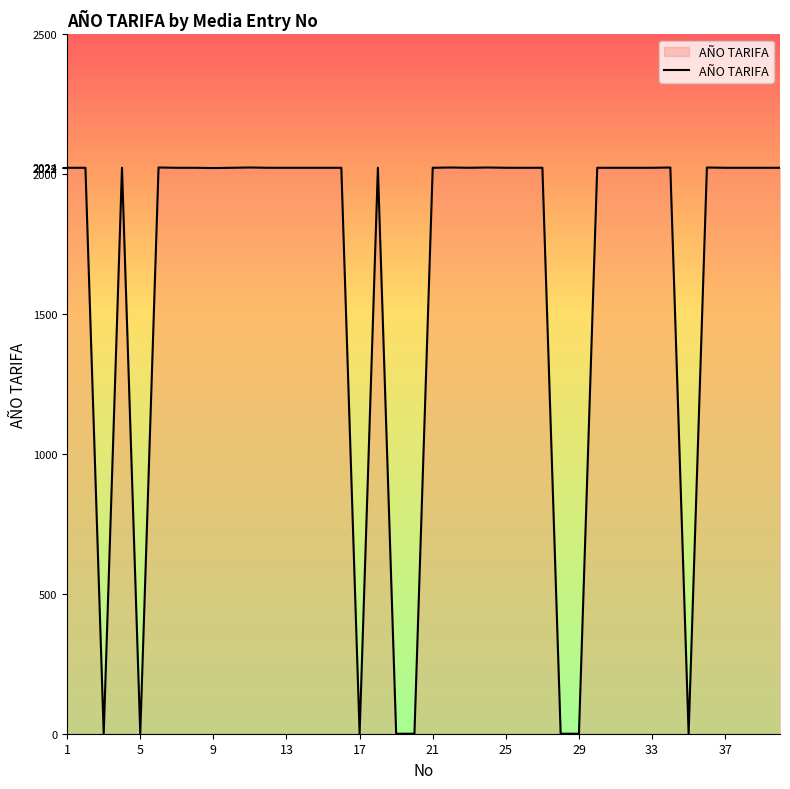

The value at 9 is 2022. True or false?

True